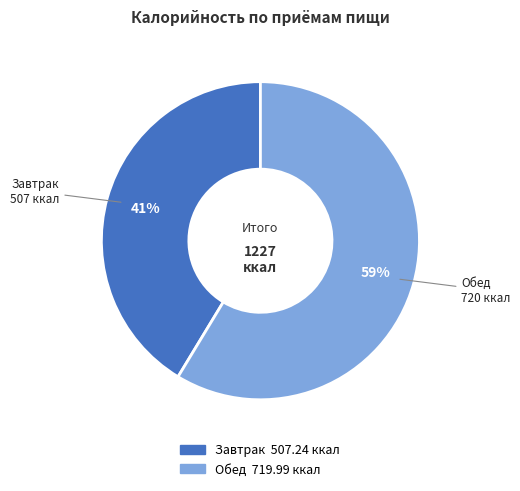

True or false: Обед accounts for 59% of the total.

True